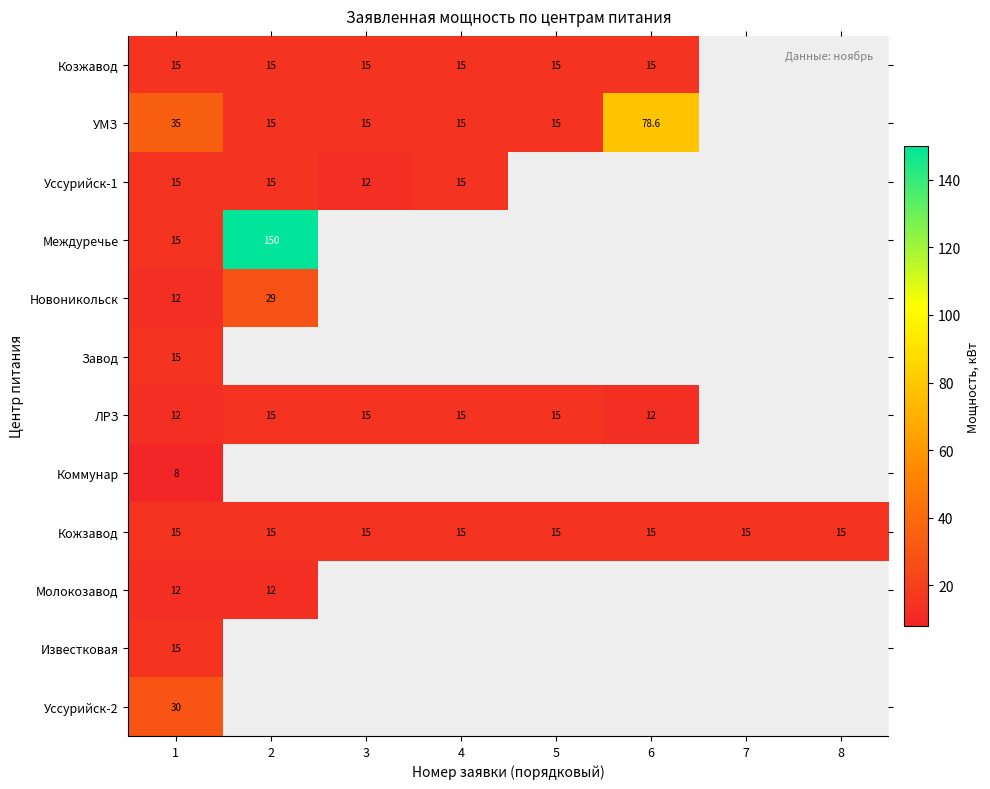

Count the number of data series in this chart.

12